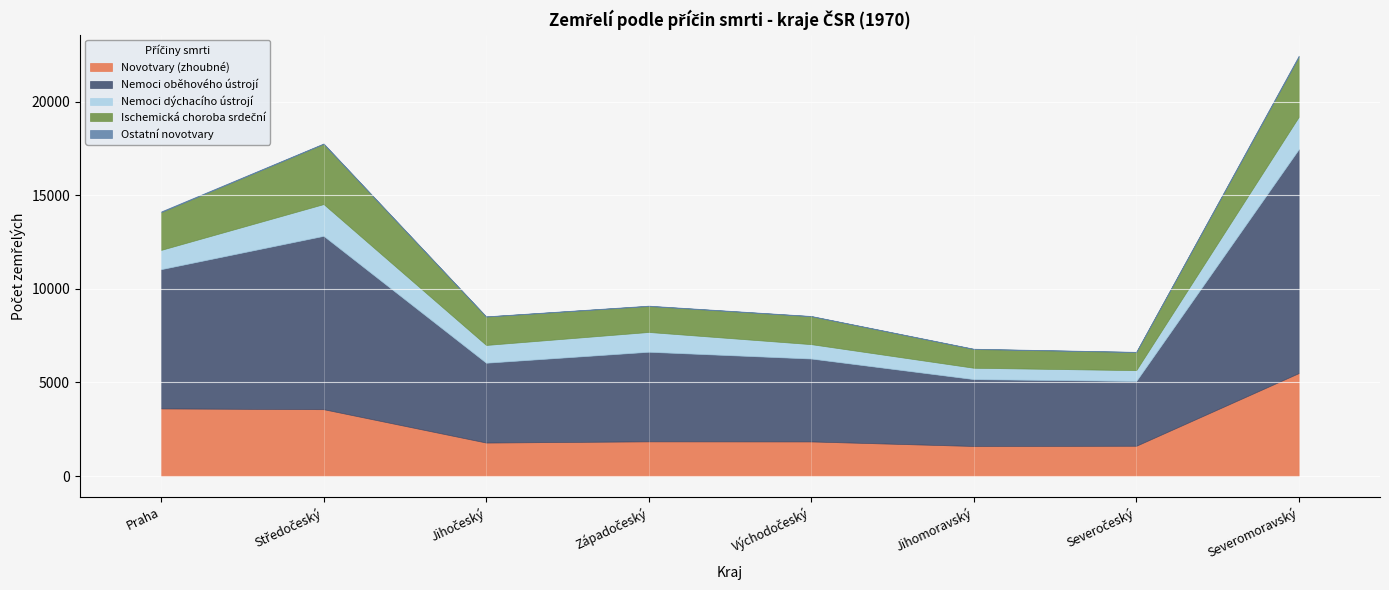

What is the difference between the maximum and minimum values in the Novotvary (zhoubné) series?

3896